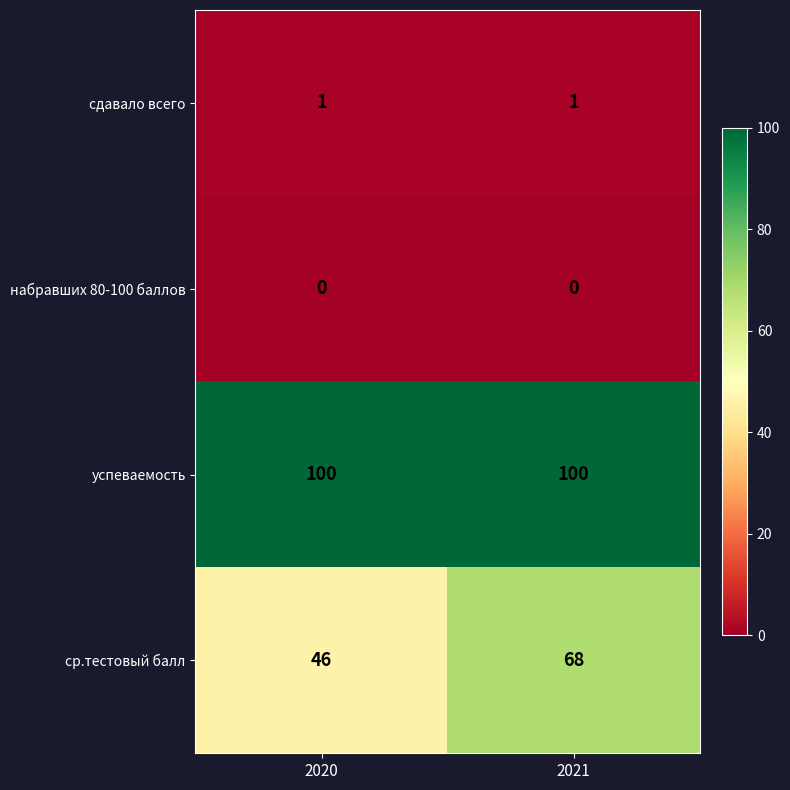

What is the total value across all series at 2020?

147